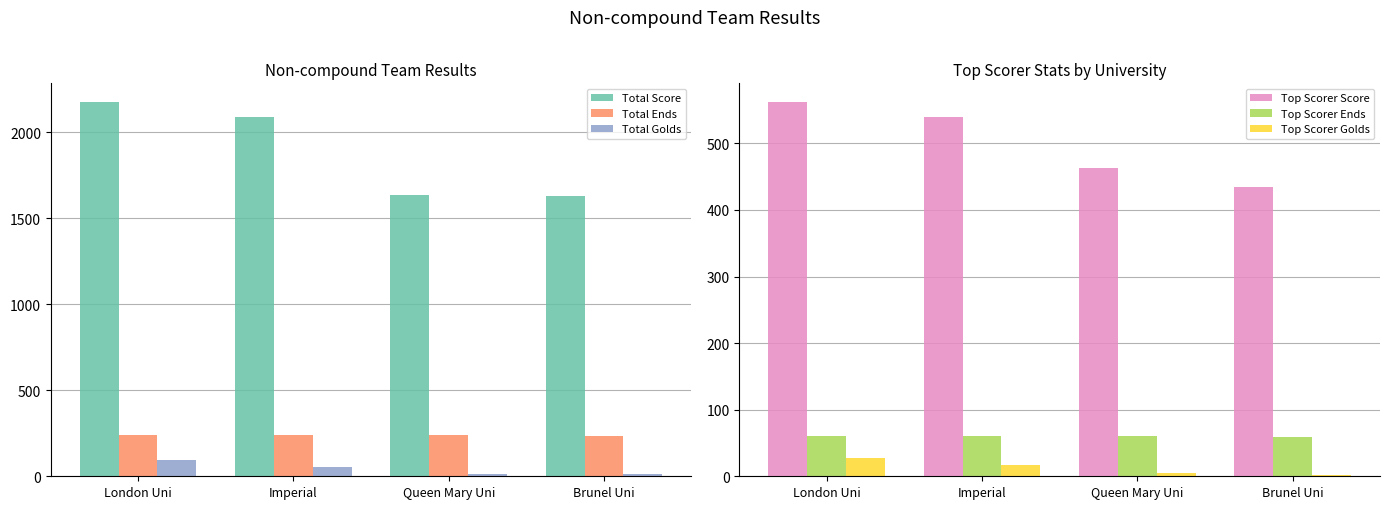

What is the value of the Total Score bar at the 3rd from the left?

1637